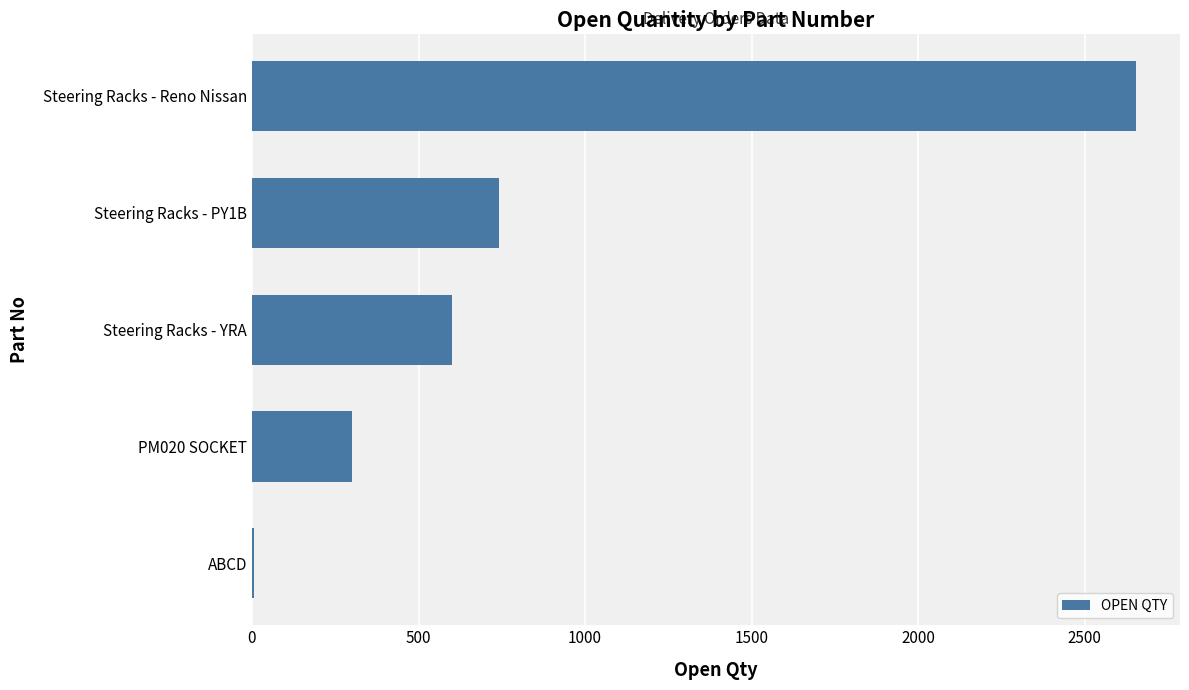

Between ABCD and Steering Racks - YRA, which is larger?

Steering Racks - YRA